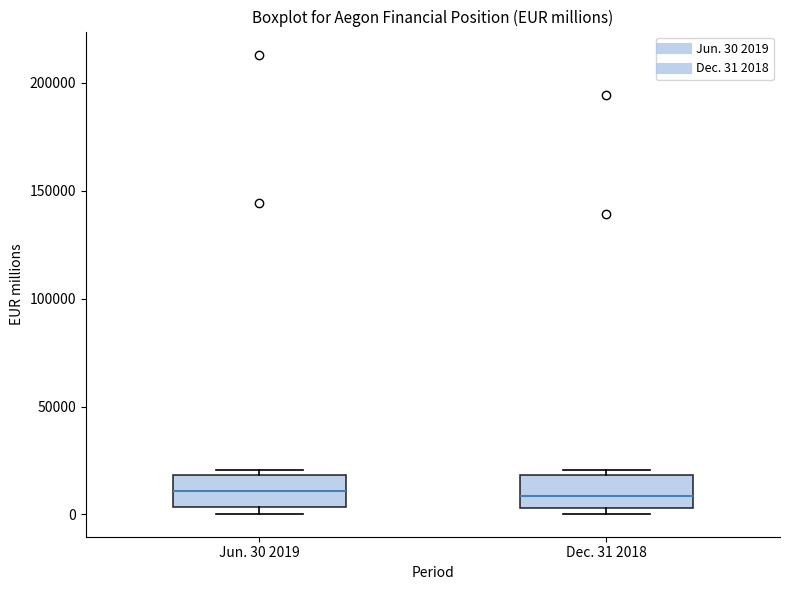

Where does the median line of the box for Jun. 30 2019 sit on the y-axis? The values are not printed on the chart, so give them approximately, as read against the axis.

10000